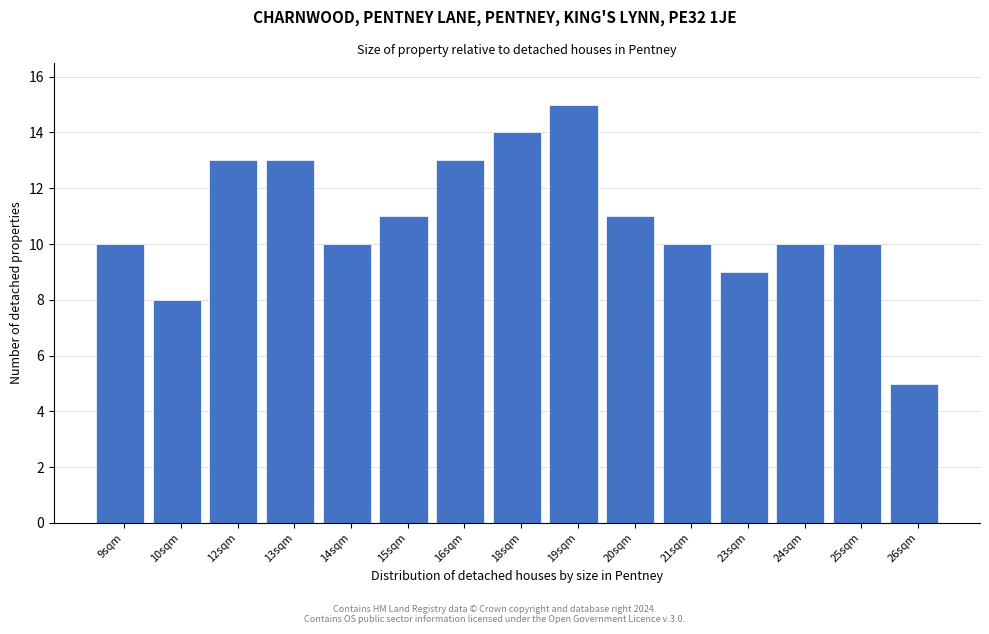

Reading left to right, list all the values displayed in this chart.

9sqm=10	10sqm=8	12sqm=13	13sqm=13	14sqm=10	15sqm=11	16sqm=13	18sqm=14	19sqm=15	20sqm=11	21sqm=10	23sqm=9	24sqm=10	25sqm=10	26sqm=5